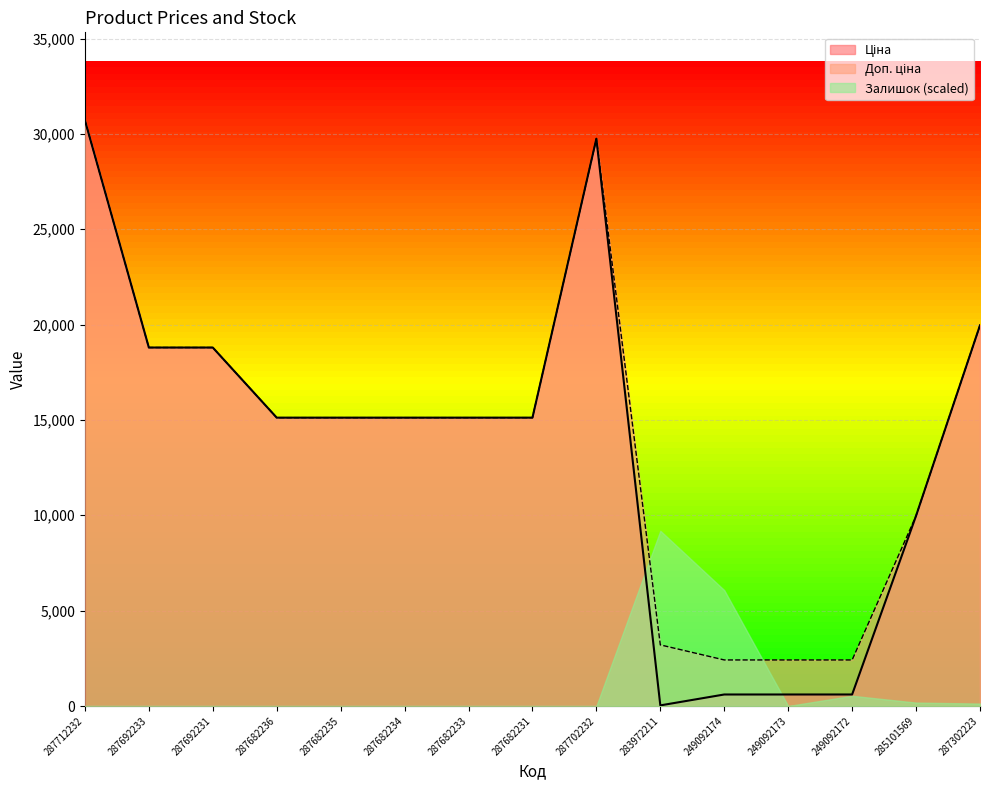

At how many categories does at least one series exceed 2505?

12